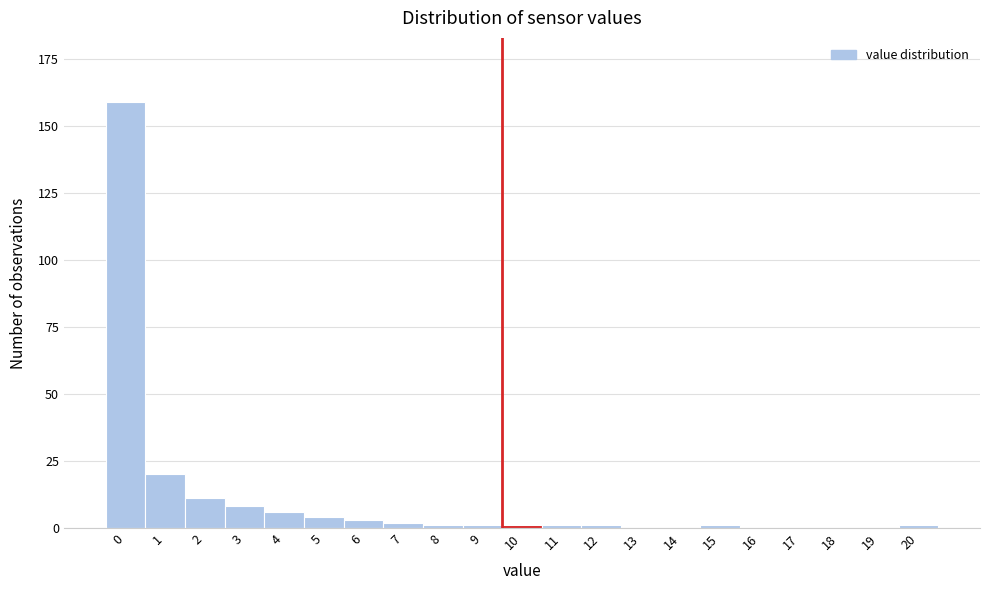

Reading left to right, extract all data points from this chart.

0=159	1=20	2=11	3=8	4=6	5=4	6=3	7=2	8=1	9=1	10=1	11=1	12=1	13=0	14=0	15=1	16=0	17=0	18=0	19=0	20=1